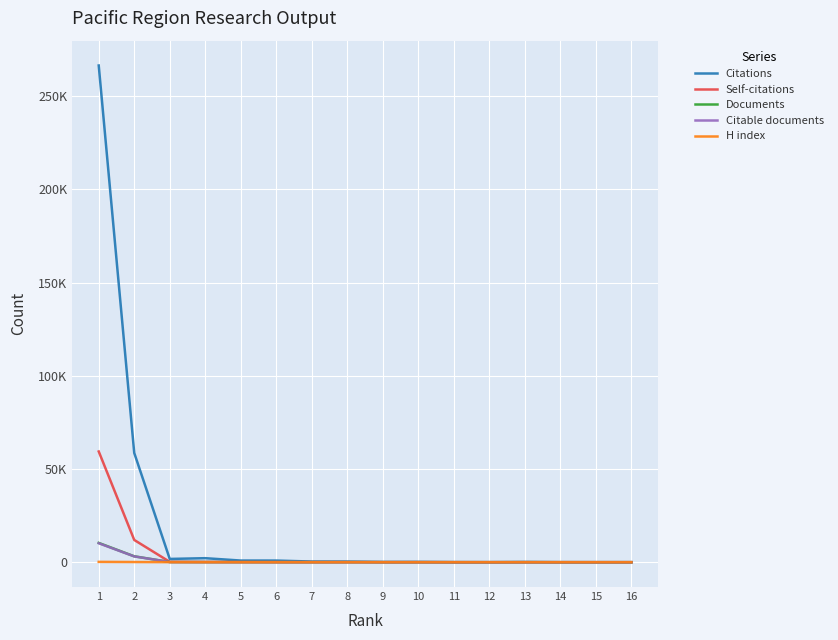

In Citations, how many points are lower than both neighbors (excluding endpoints)?

4